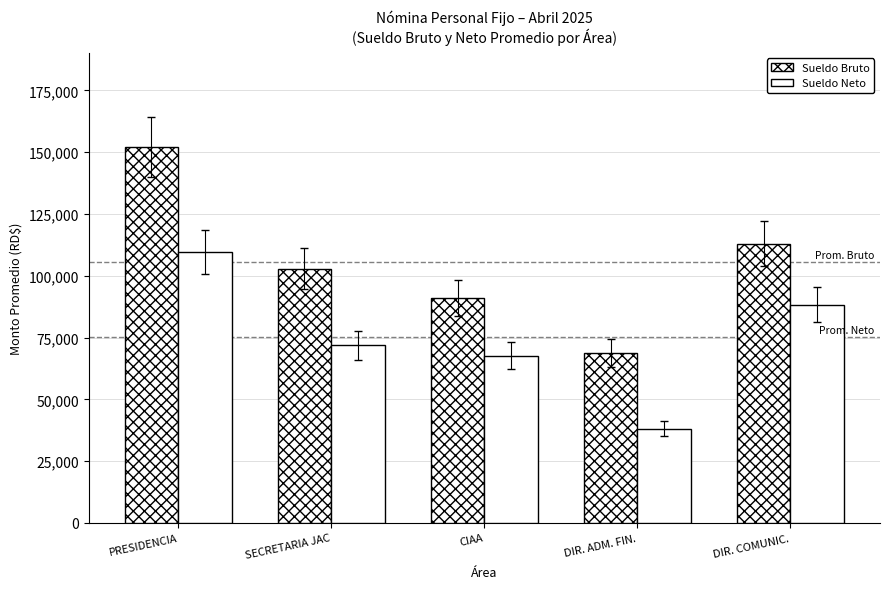

Are the bars grouped side by side (vs. stacked)?

Yes